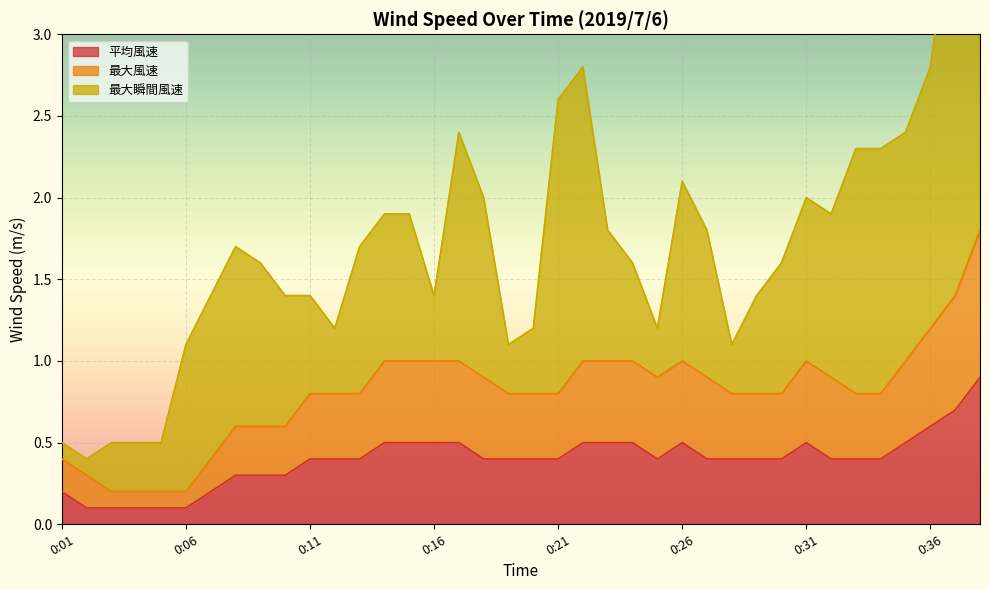

True or false: 平均風速 and 最大風速 intersect in this chart.

False